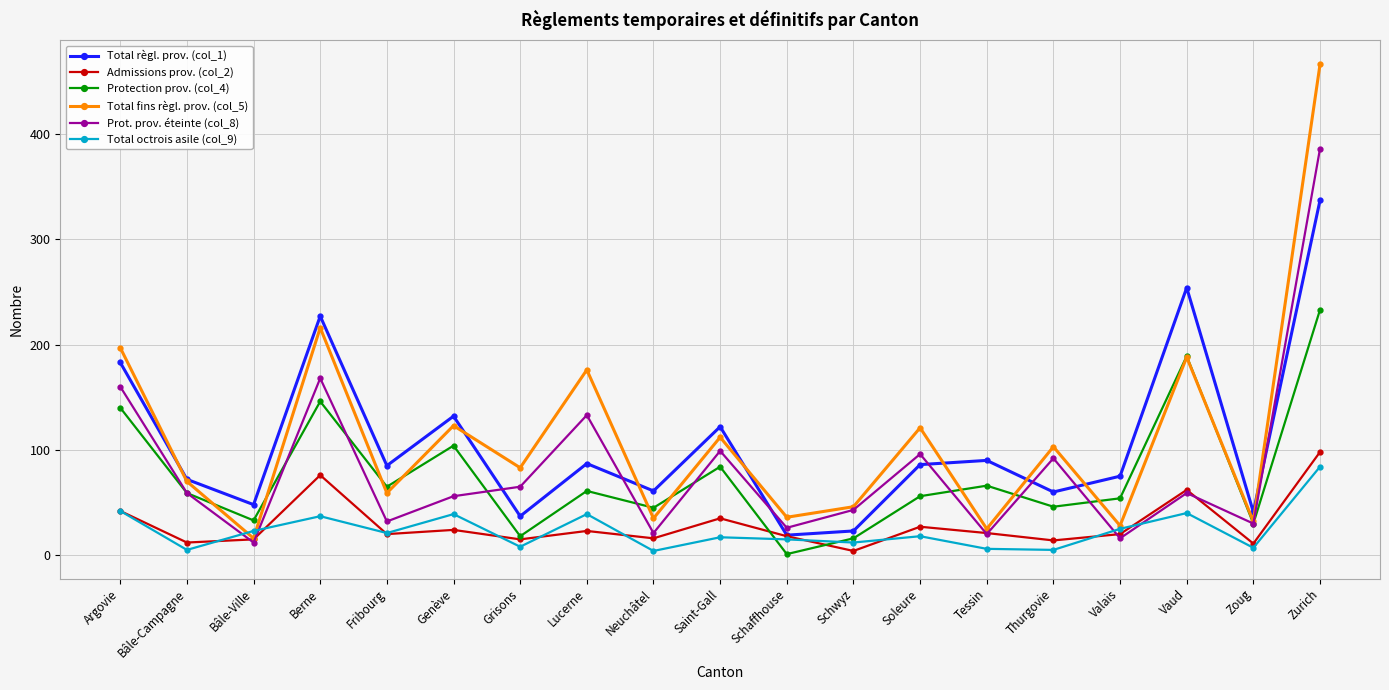

True or false: Total règl. prov. (col_1) and Prot. prov. éteinte (col_8) intersect in this chart.

True